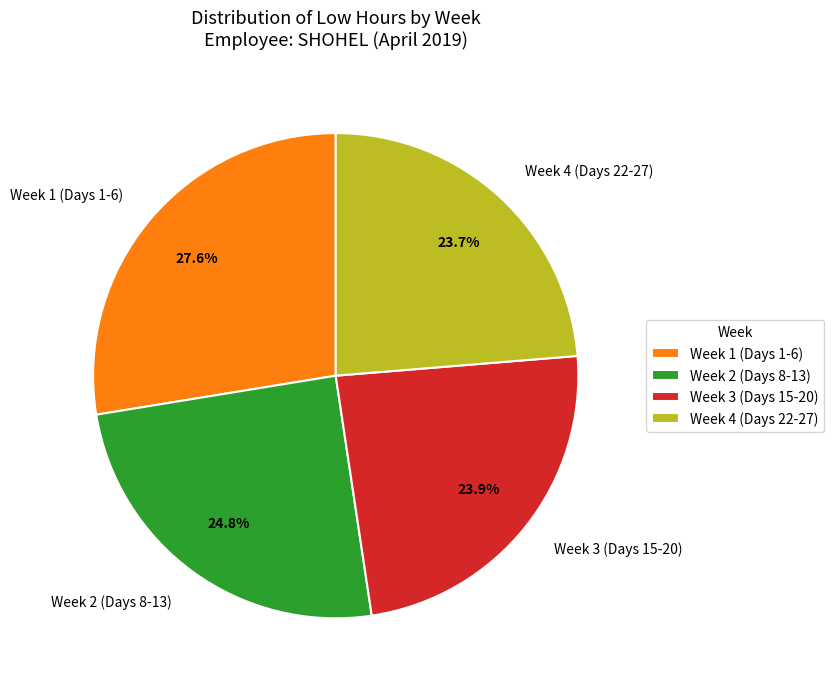

How many slices are in this pie chart?

4